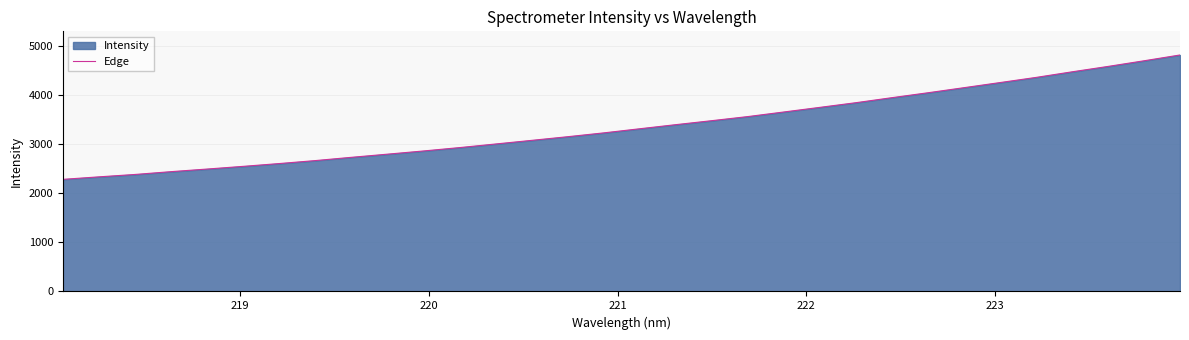

What is the difference between the maximum and minimum values?

2529.1